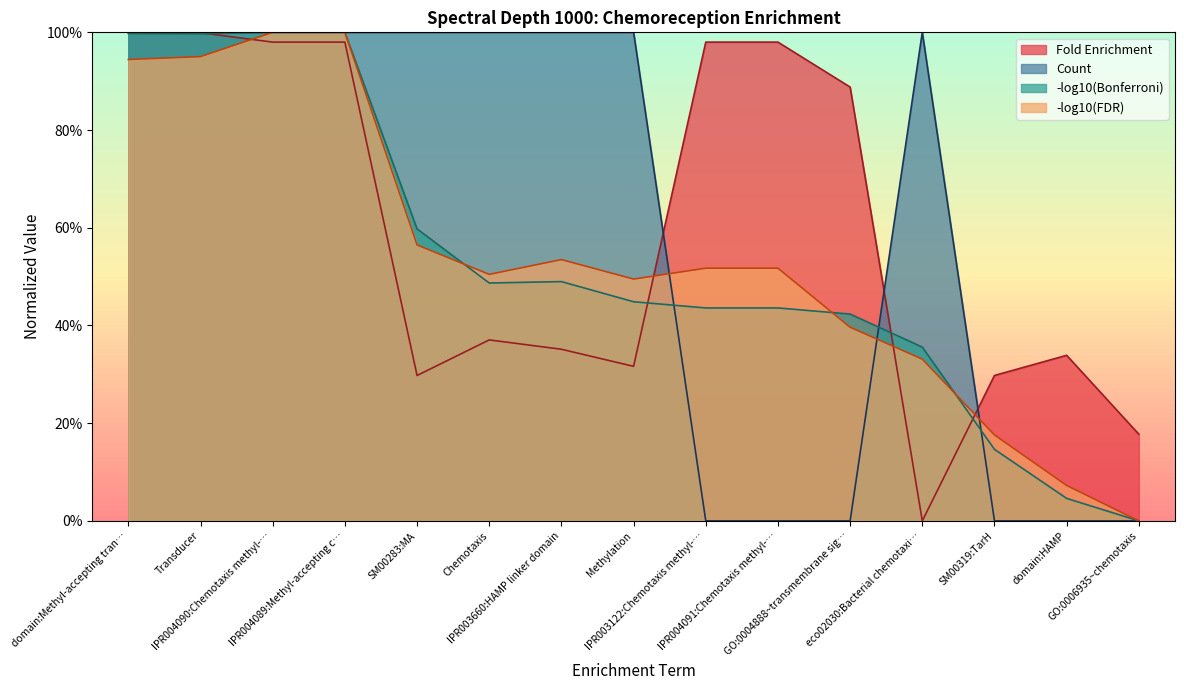

Which series has the widest spread of values?

Fold Enrichment